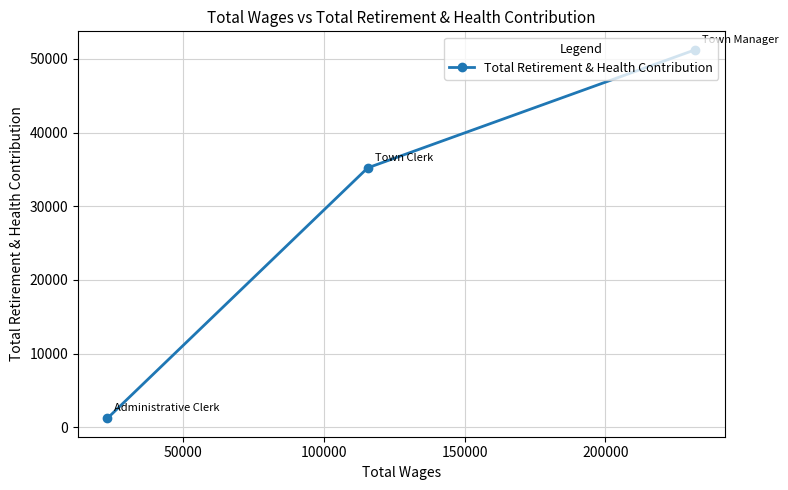

Reading left to right, list all the values displayed in this chart.

1219	35211	51239